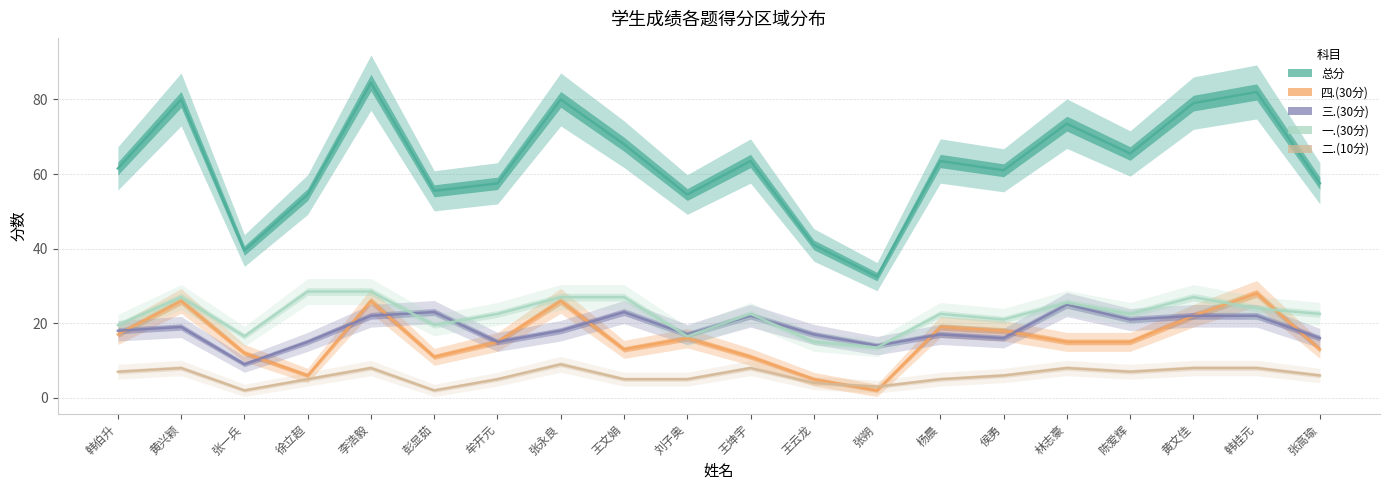

After their last crossing, which series has the higher values: 一.(30分) or 四.(30分)?

一.(30分)